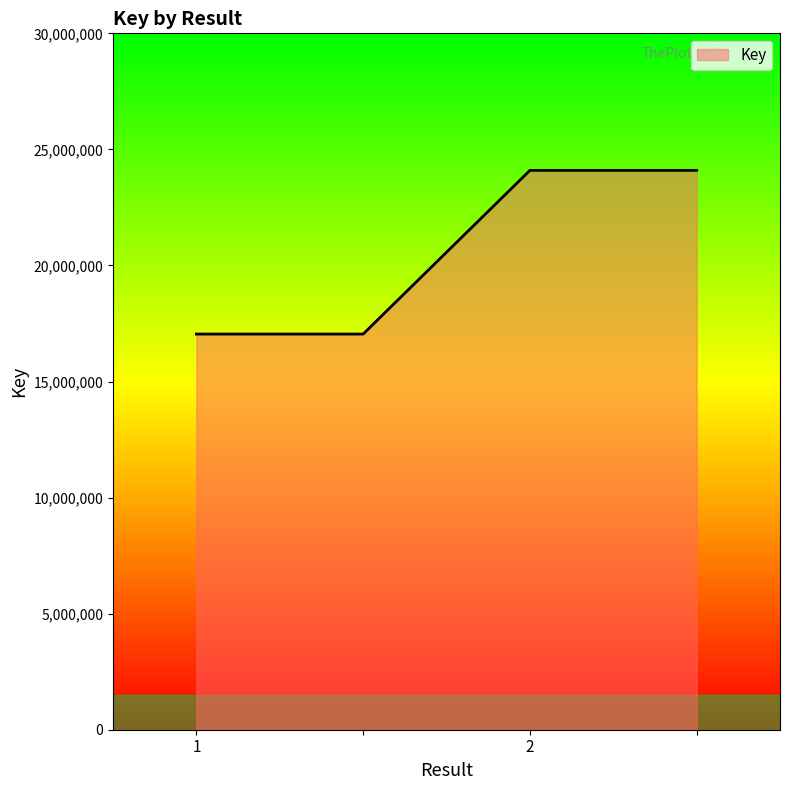

What is the maximum value shown in the chart?

24095303